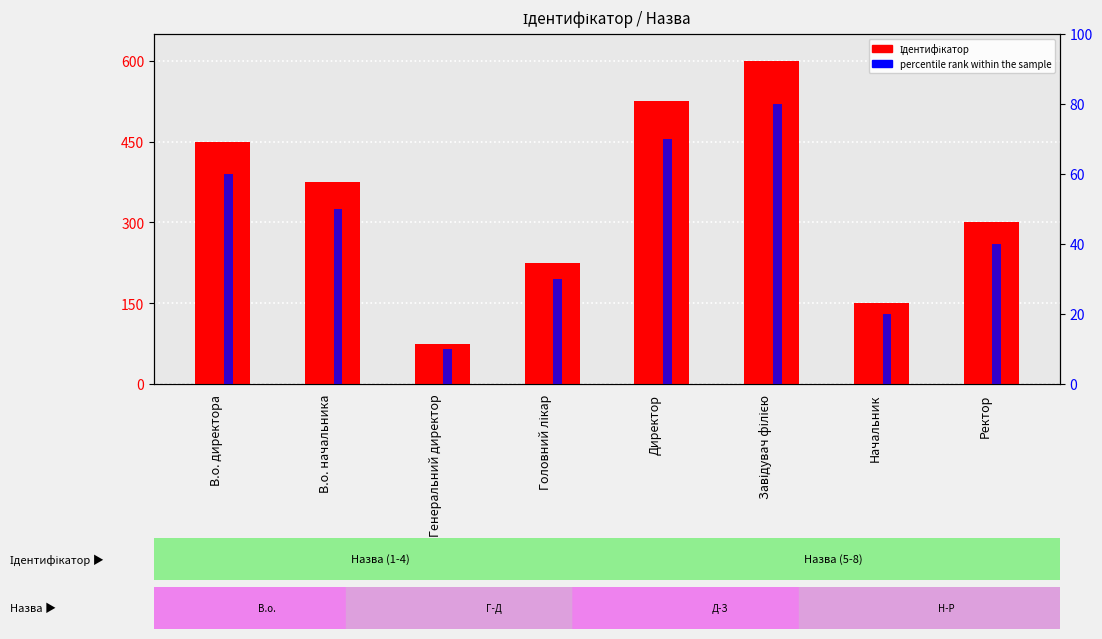

How many data points does each series have?

8